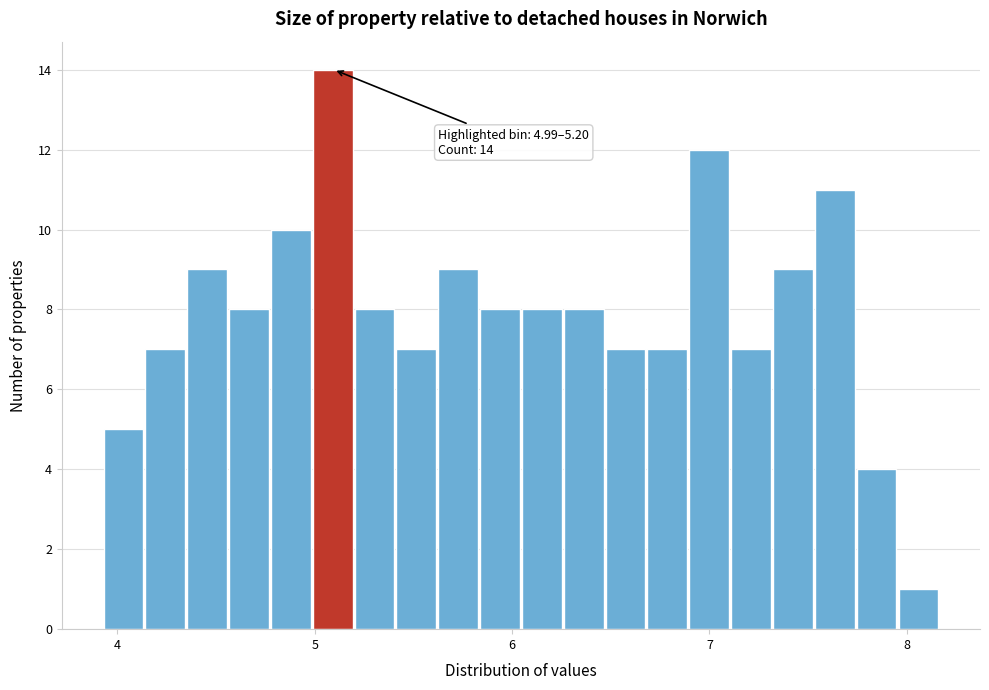

Read against the x-axis, roughly where is the centre of the tallest bar?

5.1